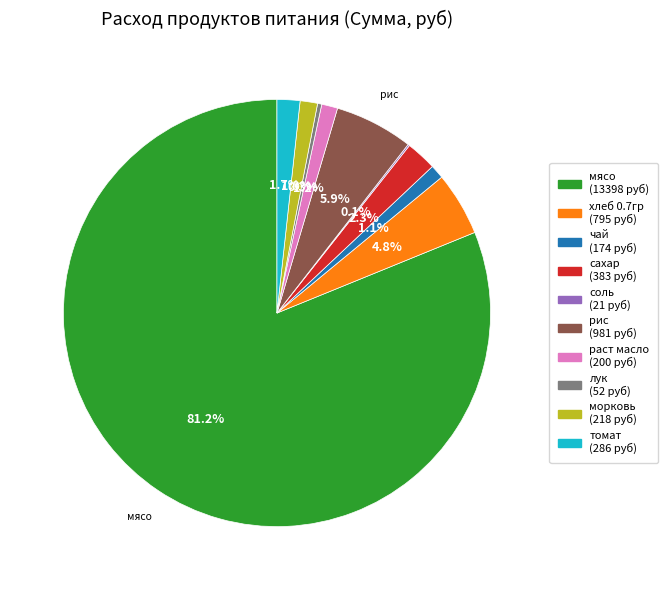

Does any single category account for the majority?

Yes